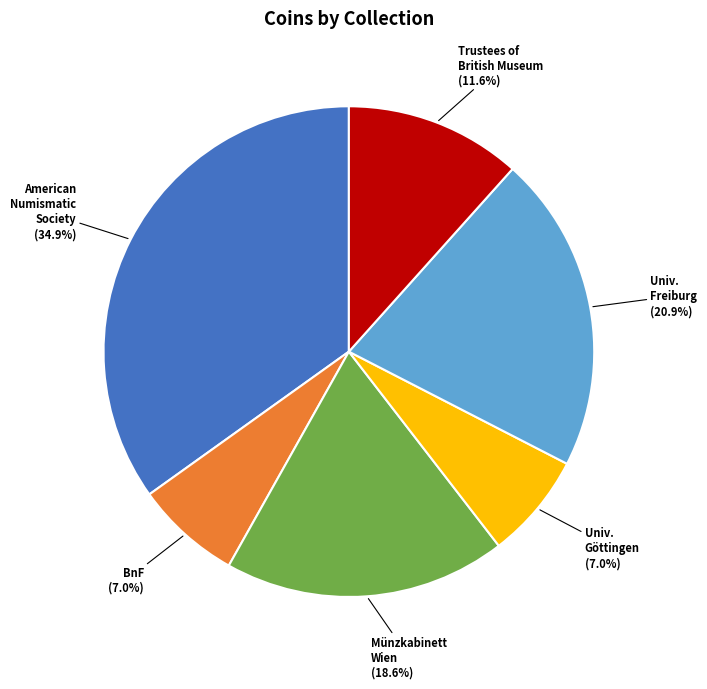

What is the ratio of the value at Univ. Göttingen (7.0%) to the value at Trustees of British Museum (11.6%)?

0.6